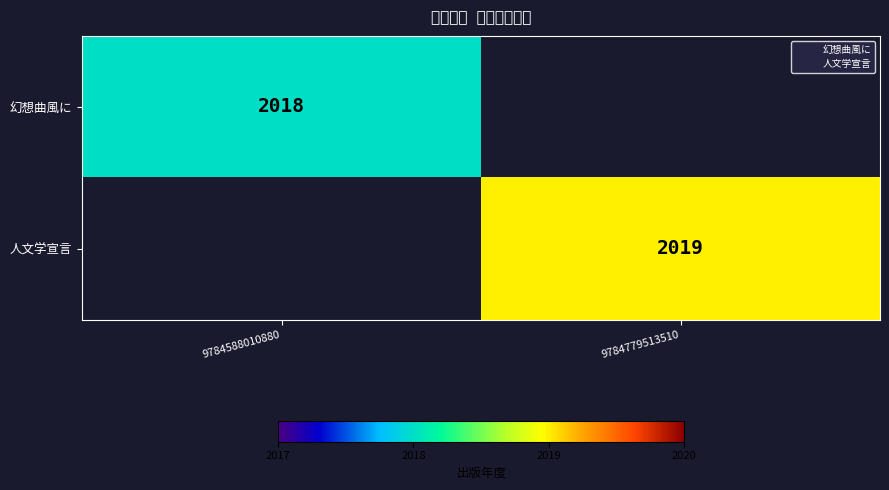

Which category has the highest value across all series?

9784779513510